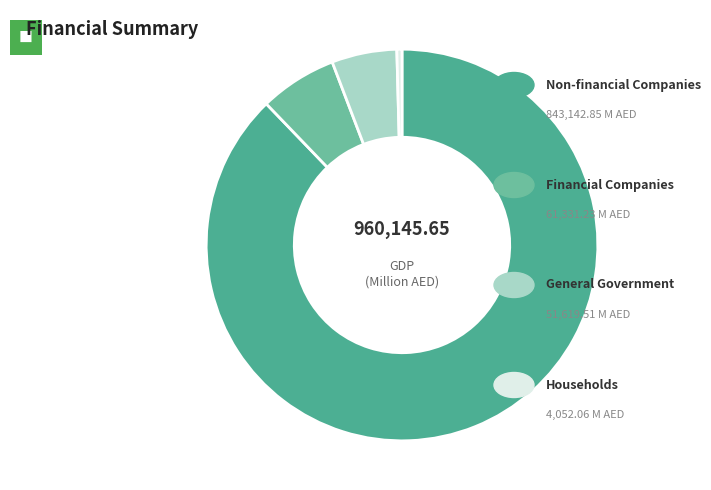

Which slice is the smallest?

Households